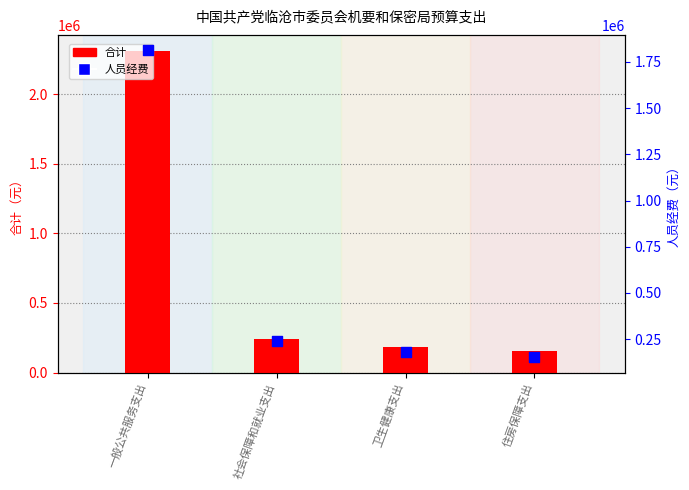

Which series has the widest spread of Y values?

合计